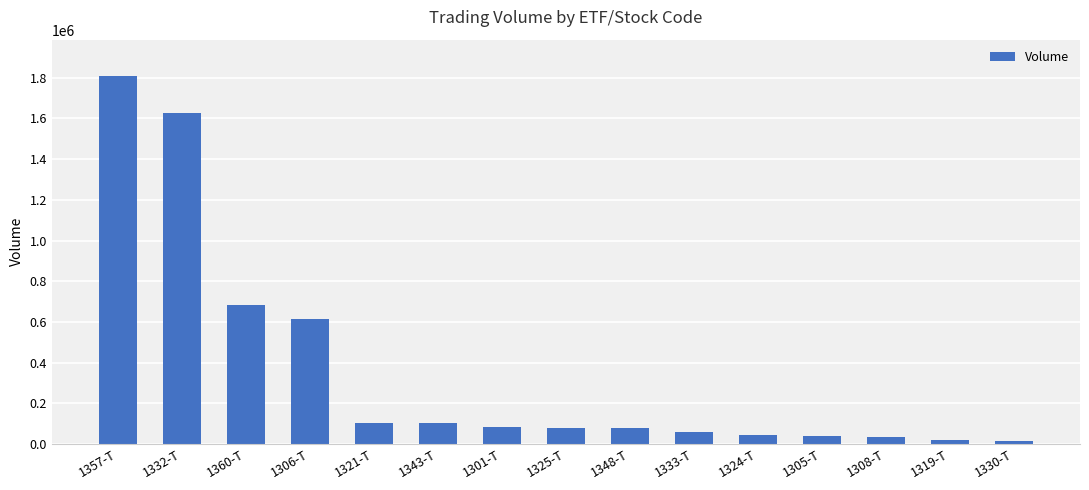

What position from the left is 1308-T?

13